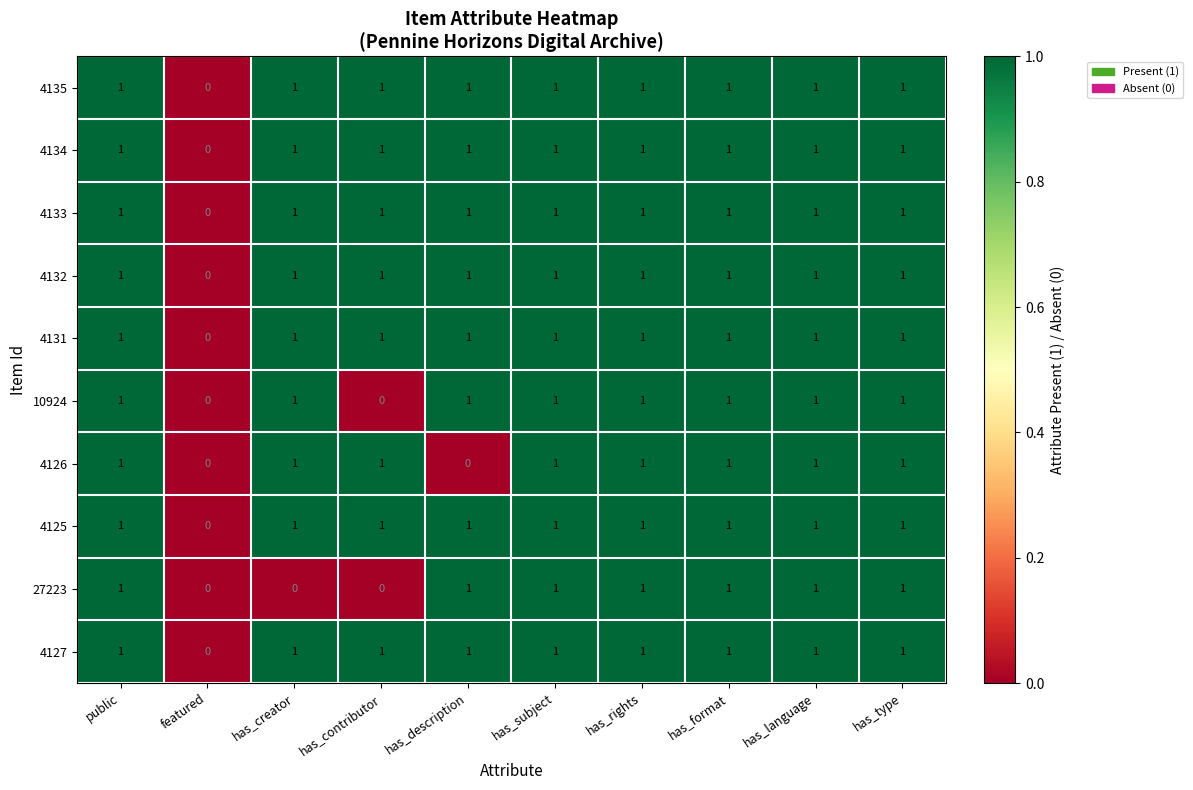

Which category has the lowest value in the 4135 series?

featured